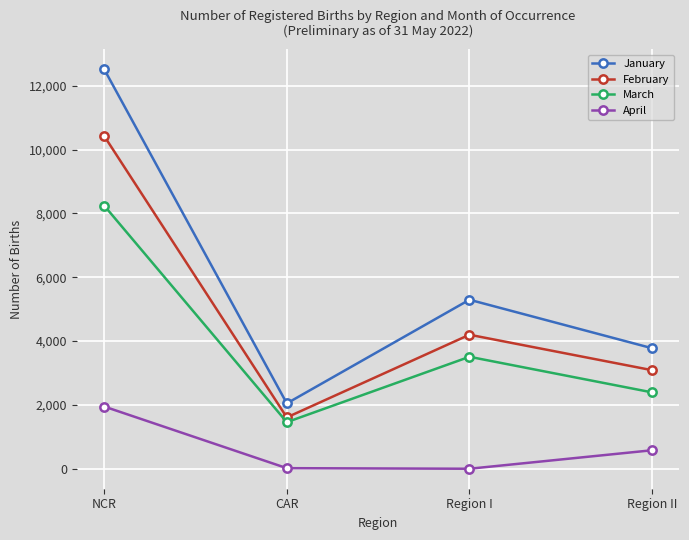

What are all the series names shown in the legend?

January, February, March, April